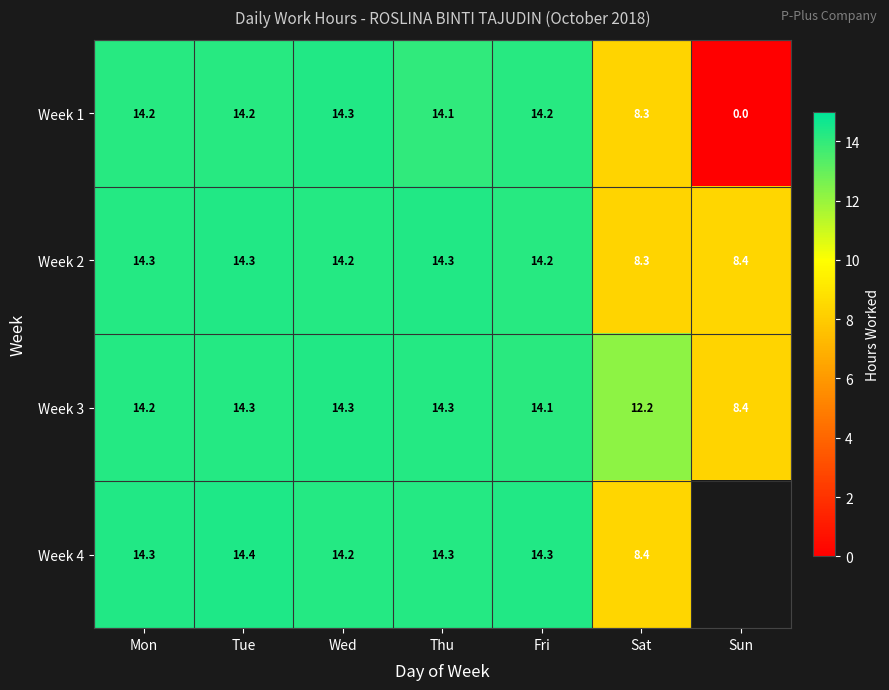

Where is Week 3 nearest to the value 11?

Sat